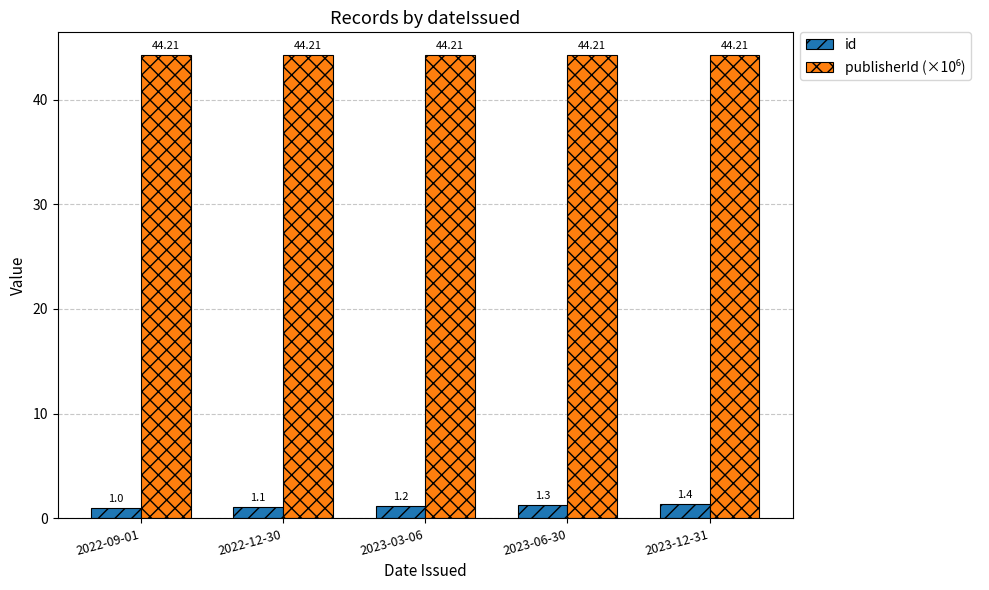

Rank the categories by id value from lowest to highest.

2022-09-01, 2022-12-30, 2023-03-06, 2023-06-30, 2023-12-31